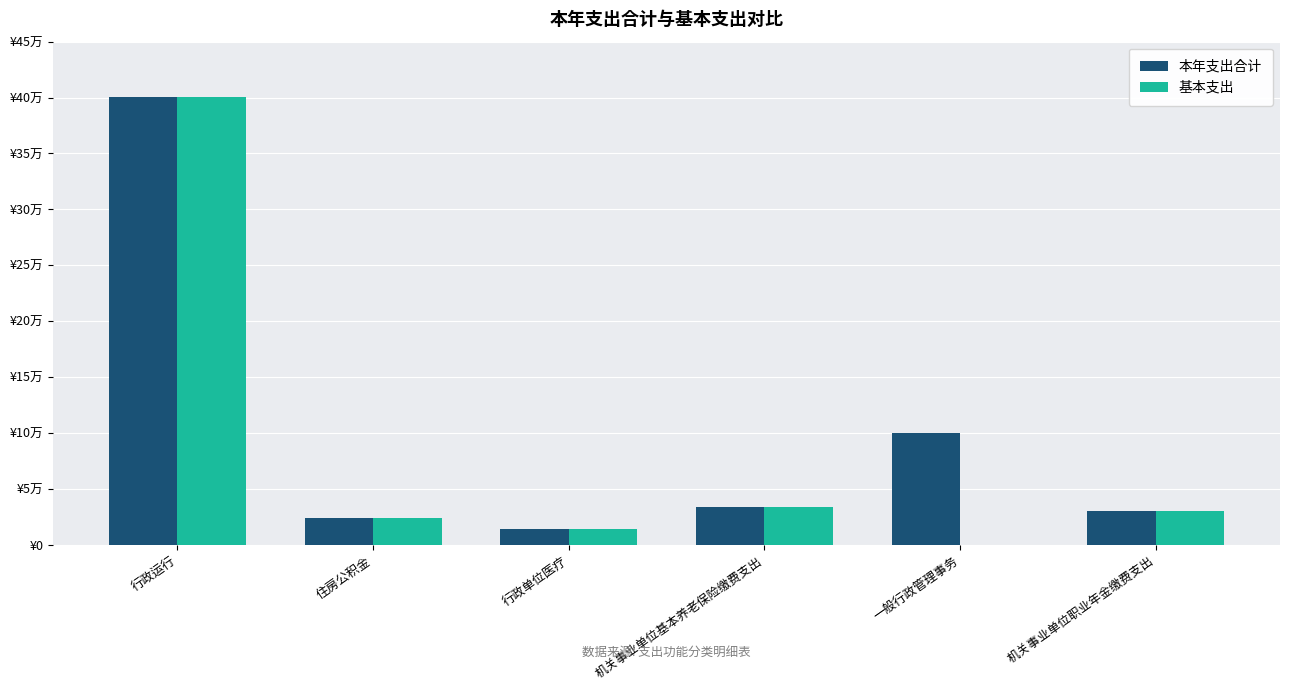

What are all the series names shown in the legend?

本年支出合计, 基本支出